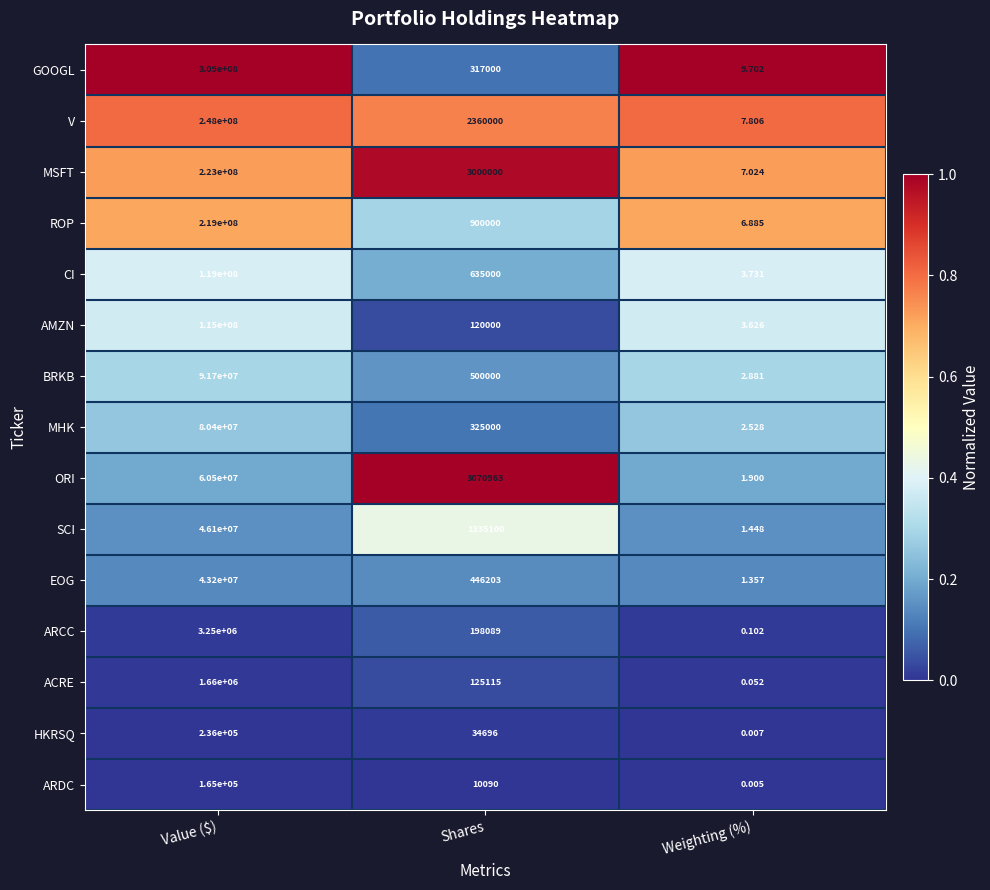

Where is CI nearest to the value 59500001?

Shares